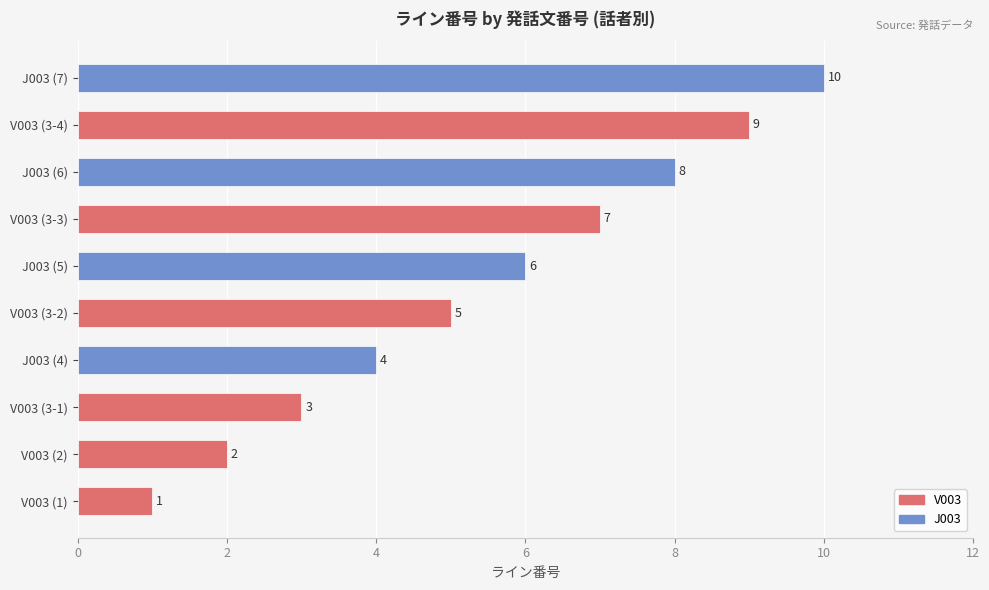

Count the number of categories in the chart.

10